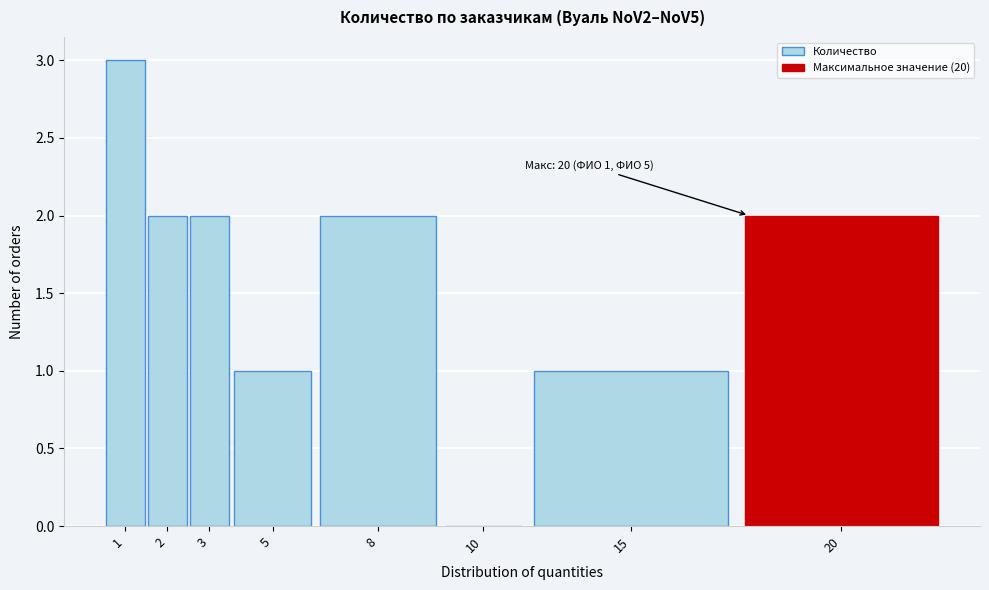

Reading left to right, extract all data points from this chart.

1=3	2=2	3=2	5=1	8=2	10=0	15=1	20=2